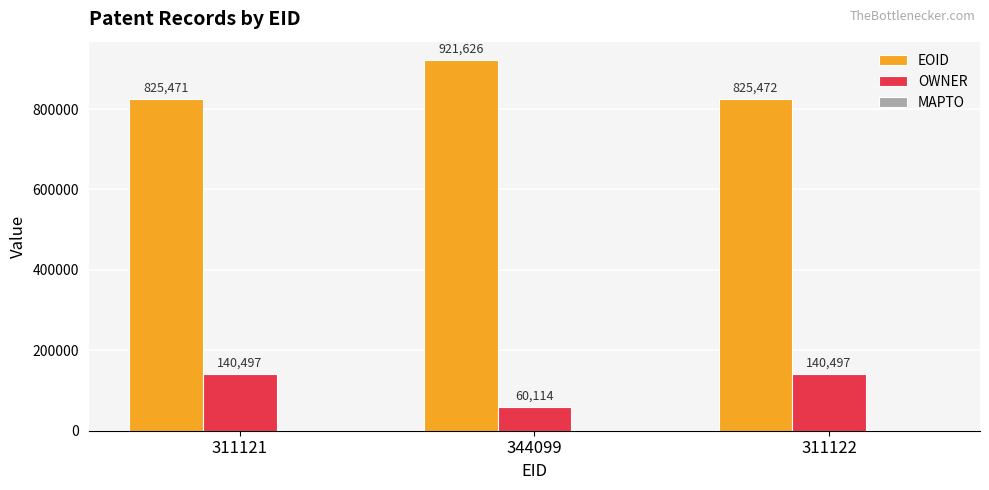

Which series has the largest range (max minus min)?

EOID